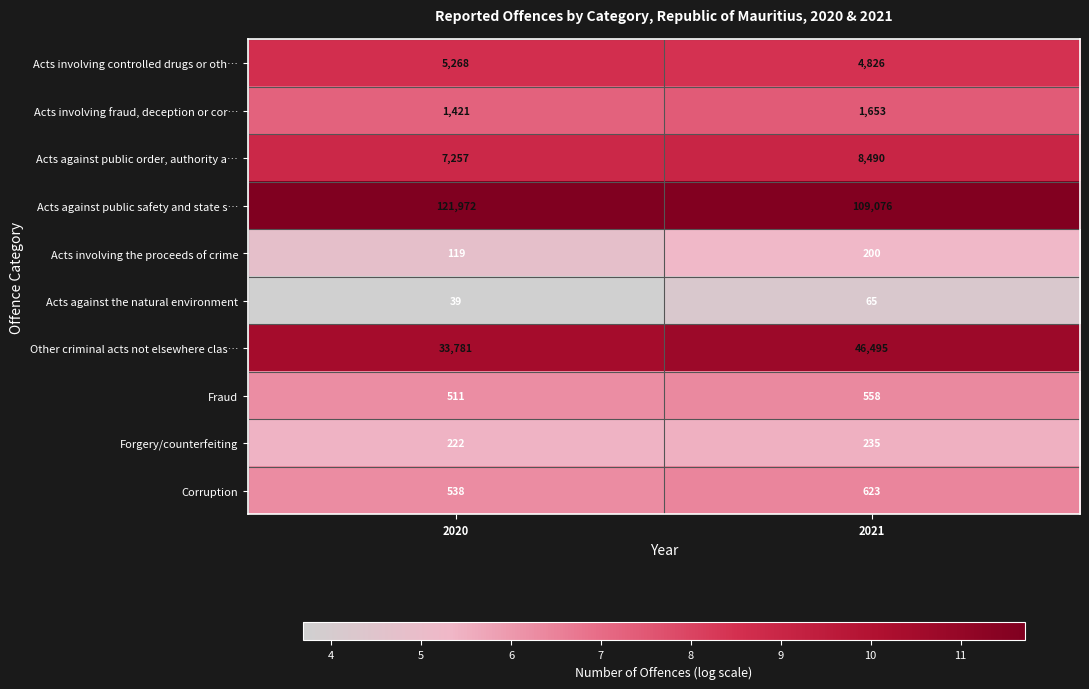

The value of Acts against public safety and state s… at 2020 is 185783. True or false?

False